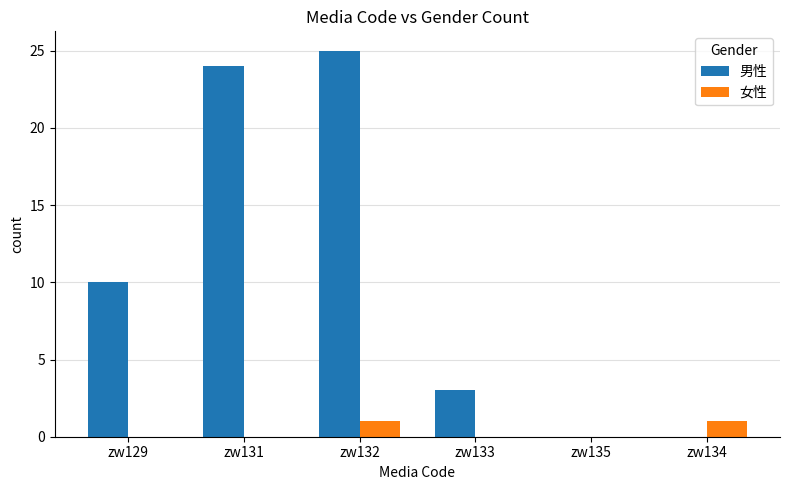

Reading left to right, list all the values displayed in this chart.

男性: zw129=10	zw131=24	zw132=25	zw133=3	zw135=0	zw134=0
女性: zw129=0	zw131=0	zw132=1	zw133=0	zw135=0	zw134=1